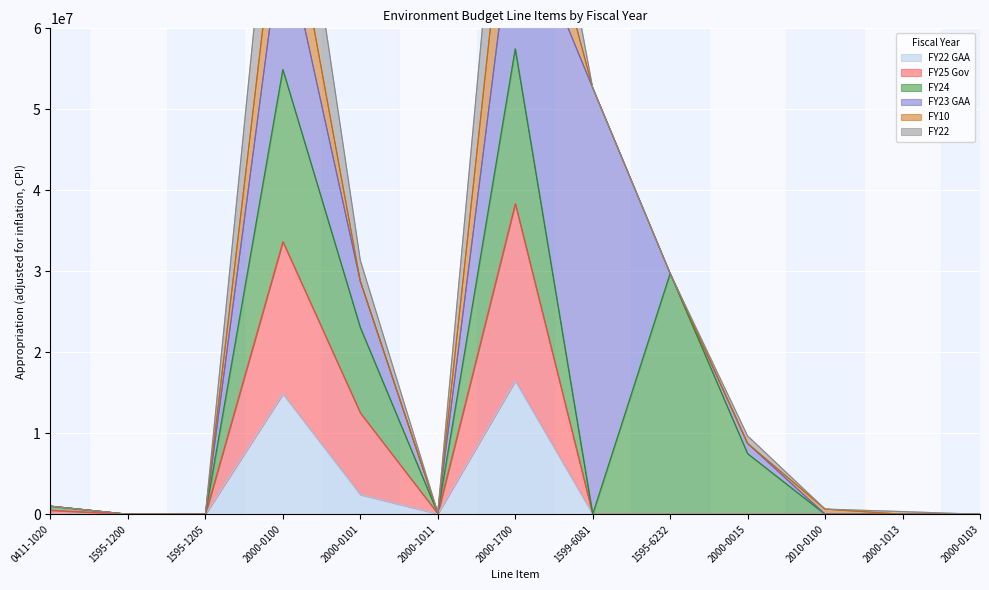

Reading left to right, list all the values displayed in this chart.

FY22 GAA: 0	0	0	14855524	2429110	43886	16466955	0	0	0	0	0	0
FY25 Gov: 500000	0	0	18803134	10083126	40000	21883234	0	0	0	0	0	0
FY24: 495619	0	0	21258483	10547174	39649	19113096	0	29737114	7480407	0	0	0
FY23 GAA: 0	0	0	17436376	5713554	42128	18406876	52659486	0	1266180	0	0	0
FY10: 0	0	0	8629245	0	0	12470769	0	0	0	636501	0	0
FY22: 0	0	0	14703066	2581145	43886	15797743	0	0	922965	0	329148	0